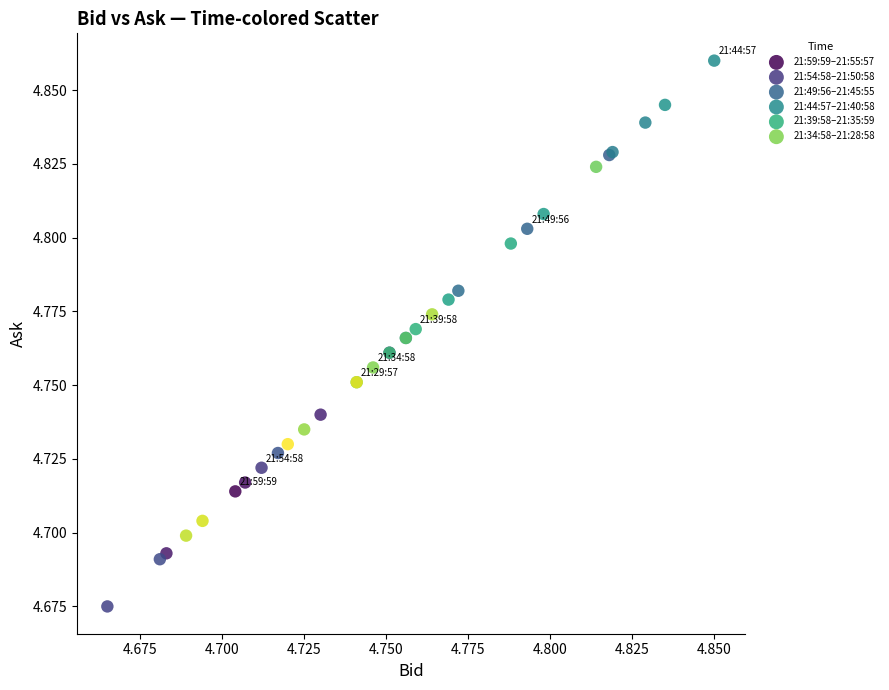

Which series contains the highest Y value?

21:44:57–21:40:58